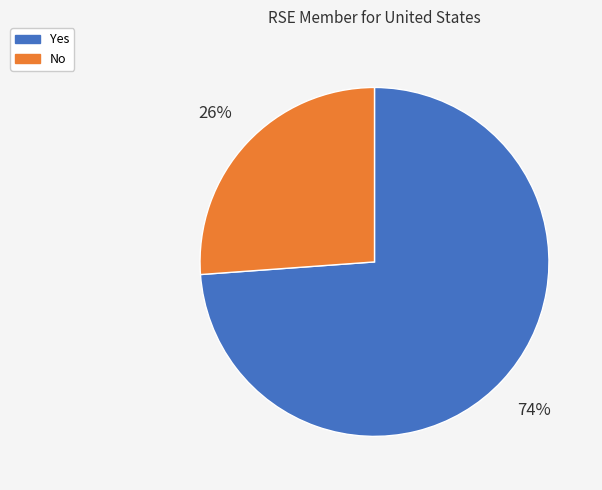

What percentage is the No slice, to the nearest percent?

26%